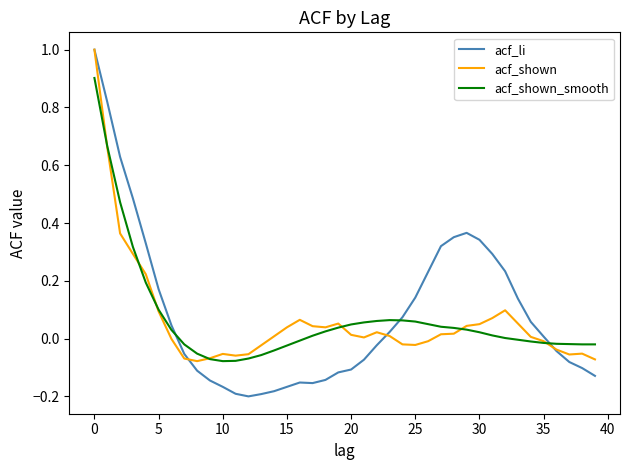

What is the maximum value for acf_li?

1.0